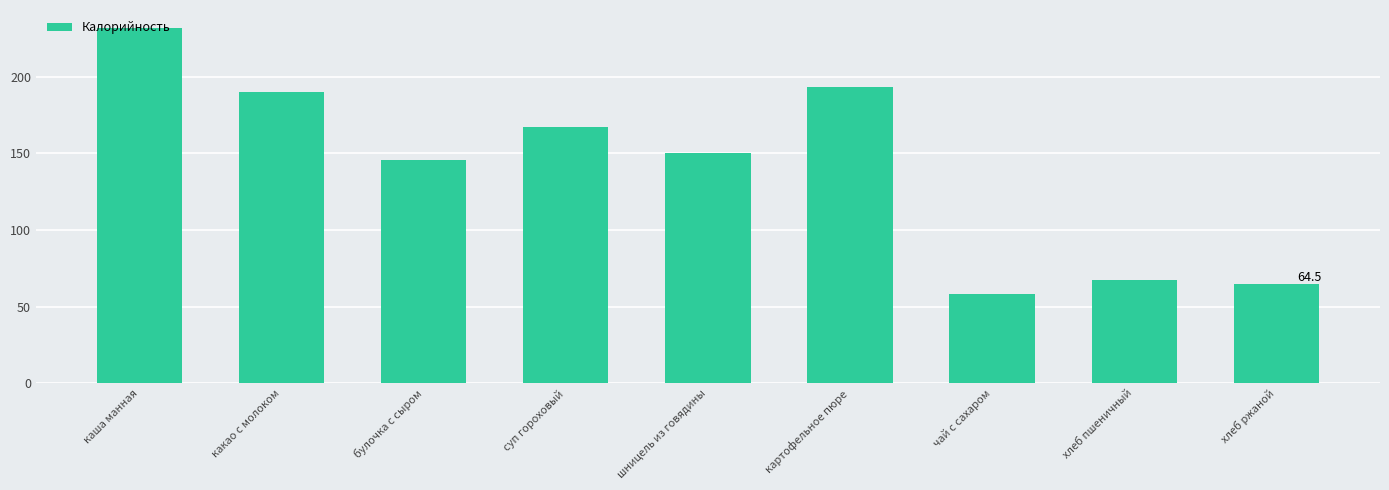

What is the greatest value displayed?

232.0